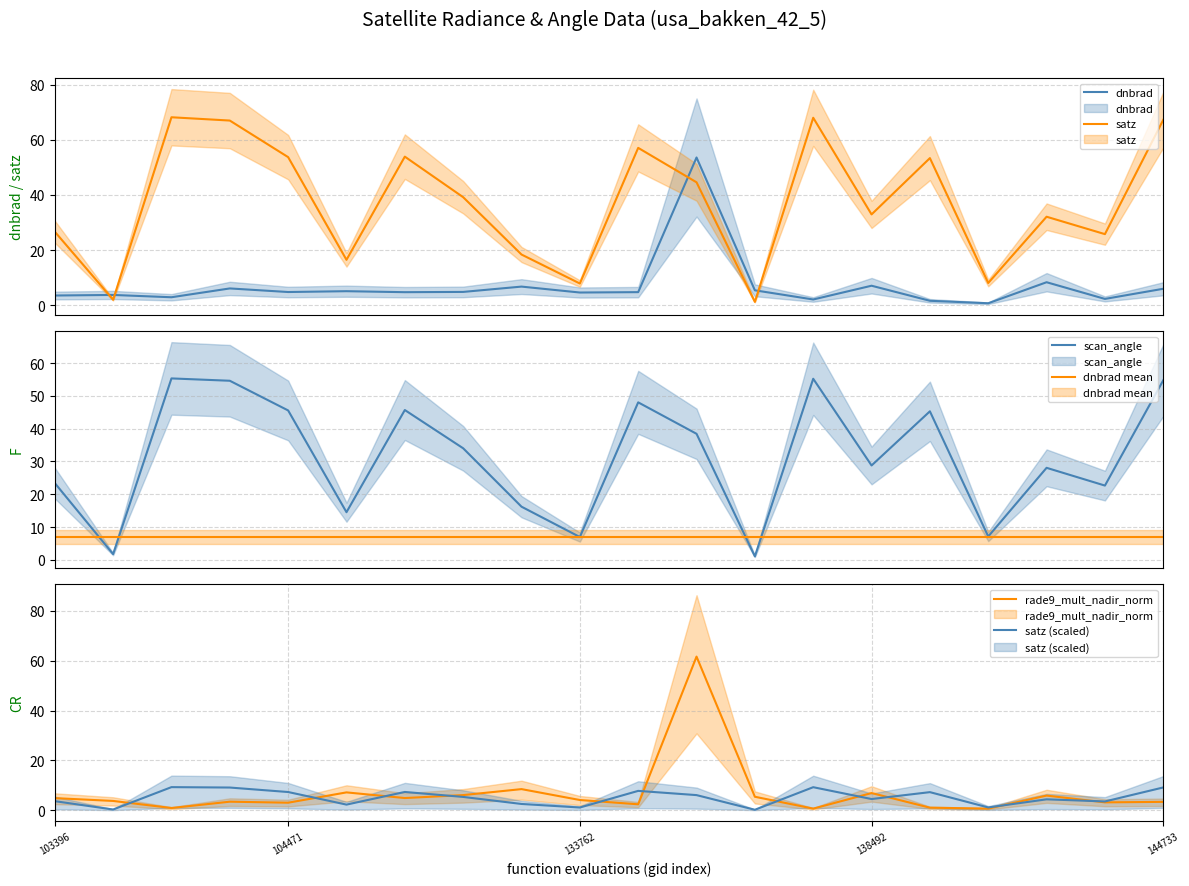

What are all the series names shown in the legend?

dnbrad, satz, scan_angle, dnbrad mean, rade9_mult_nadir_norm, satz (scaled)